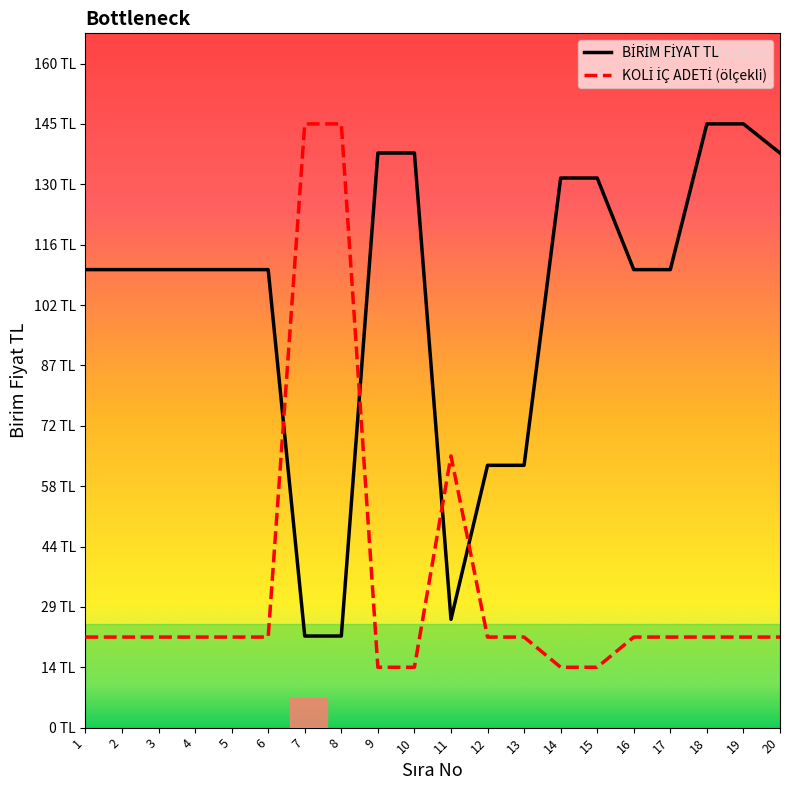

The BİRİM FİYAT TL series shows 89.9 at 12. True or false?

False